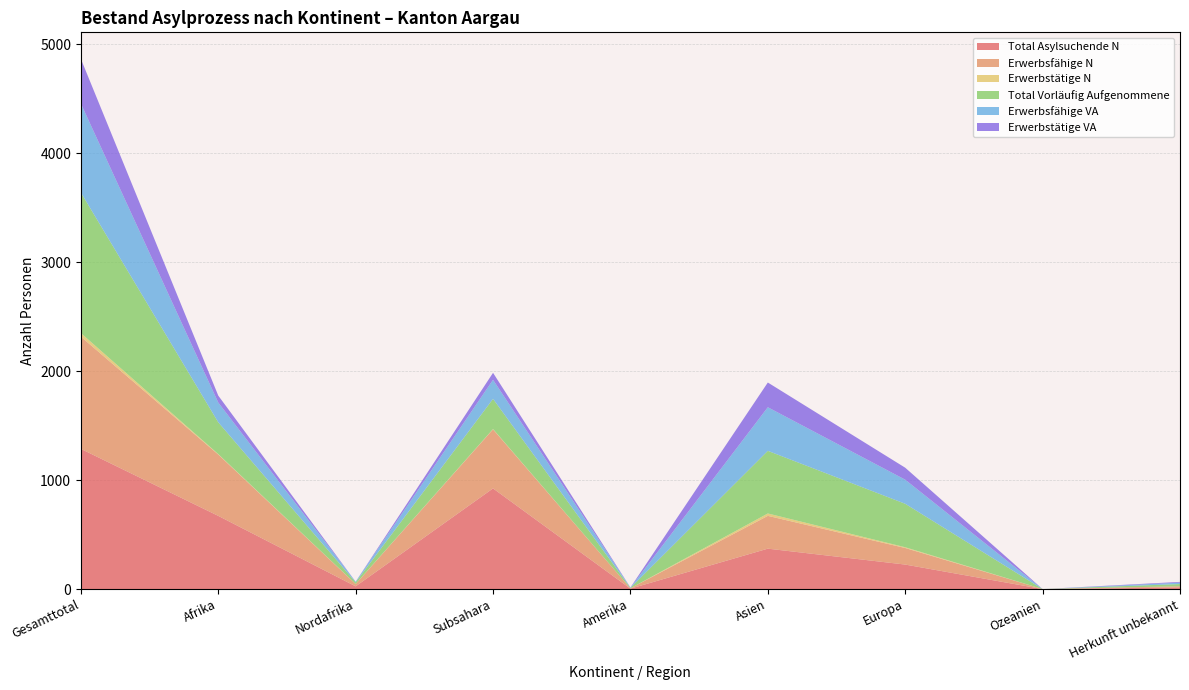

Reading left to right, what are all the values shown in this chart?

Total Asylsuchende N: 1287	672	25	924	4	371	225	0	15
Erwerbsfähige N: 1030	563	21	542	3	301	152	0	11
Erwerbstätige N: 33	4	1	3	0	22	7	0	0
Total Vorläufig Aufgenommene: 1290	292	15	277	4	575	399	0	20
Erwerbsfähige VA: 817	181	6	175	2	400	221	0	13
Erwerbstätige VA: 410	64	0	64	2	227	110	0	7